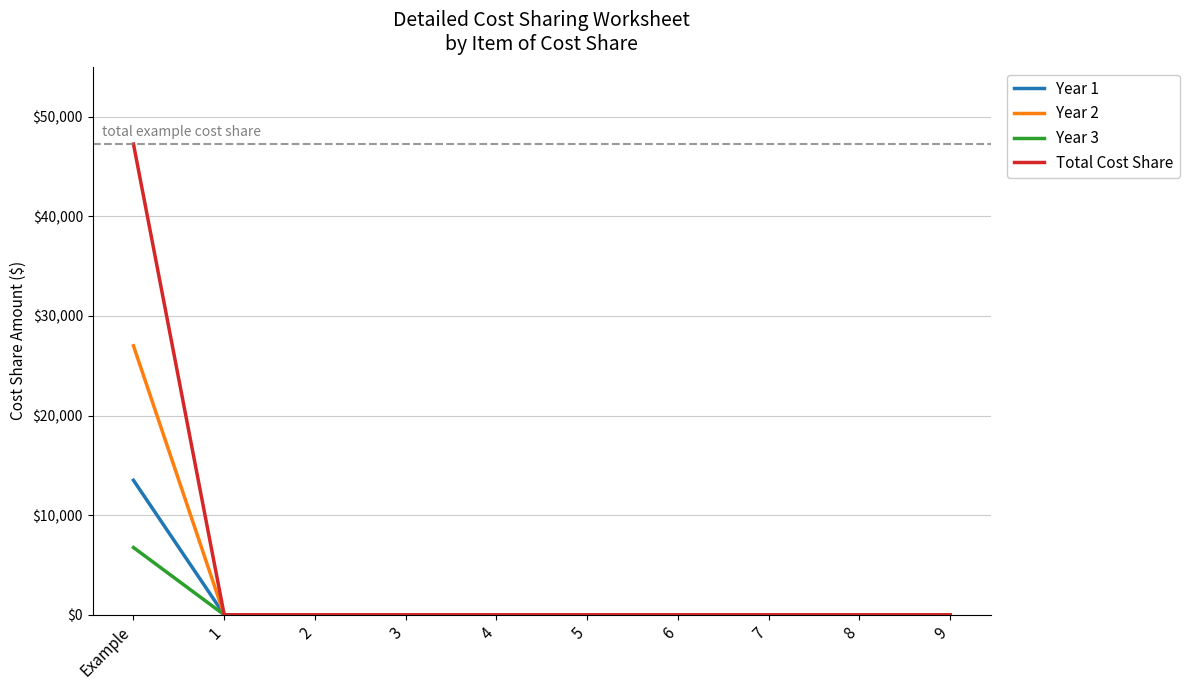

Count the number of categories in the chart.

10